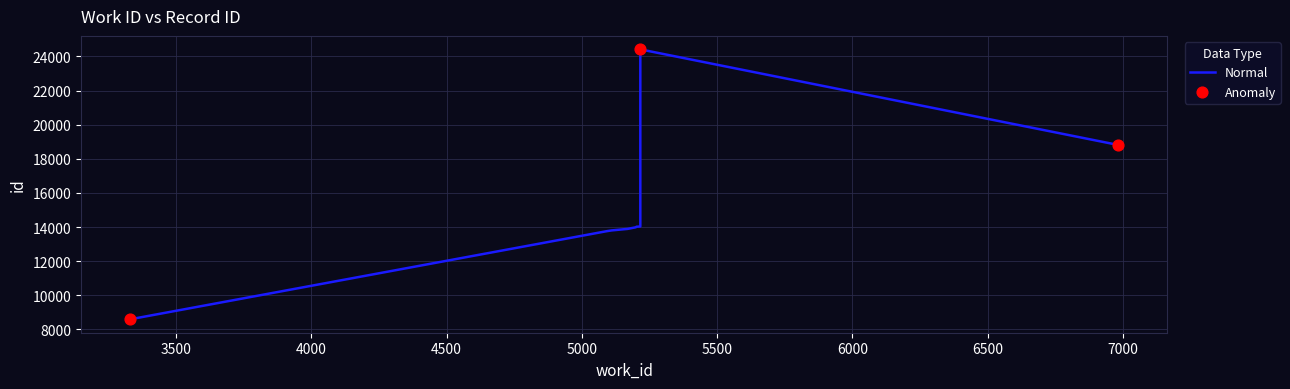

What is the change in value from 5169 to 5216?

+140